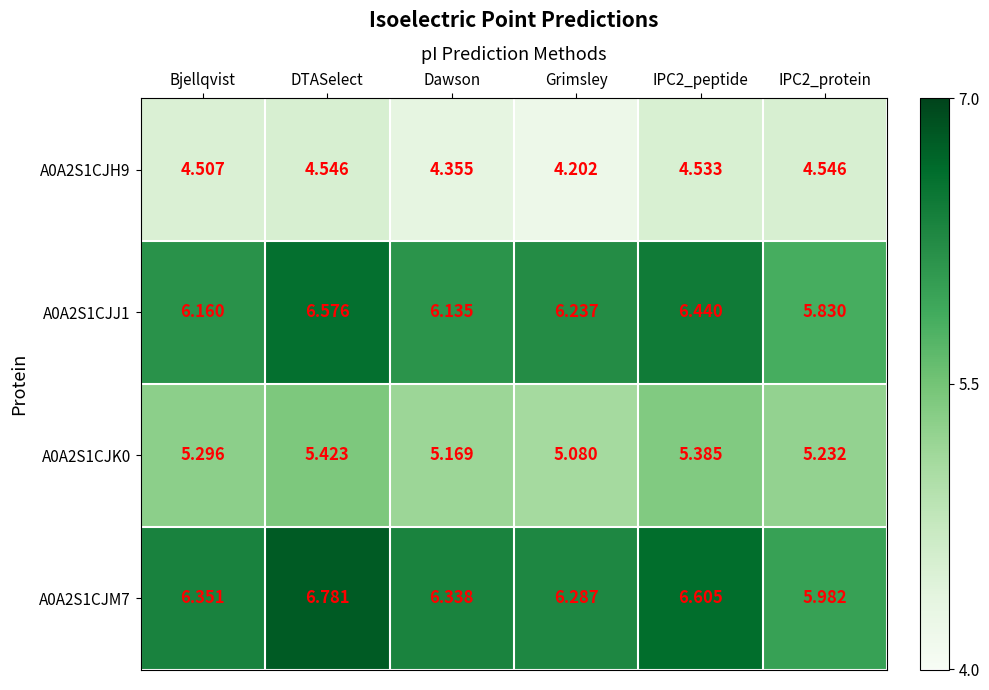

At which label does A0A2S1CJM7 reach its peak?

DTASelect